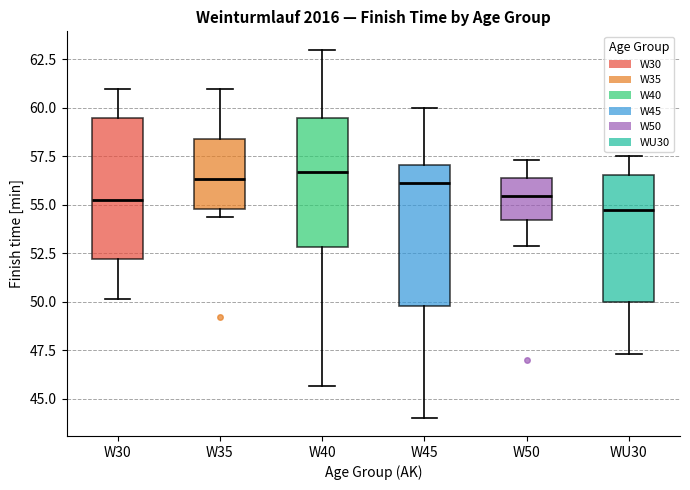

Where does the upper whisker of the box for W45 end on the y-axis? The values are not printed on the chart, so give them approximately, as read against the axis.

60.0